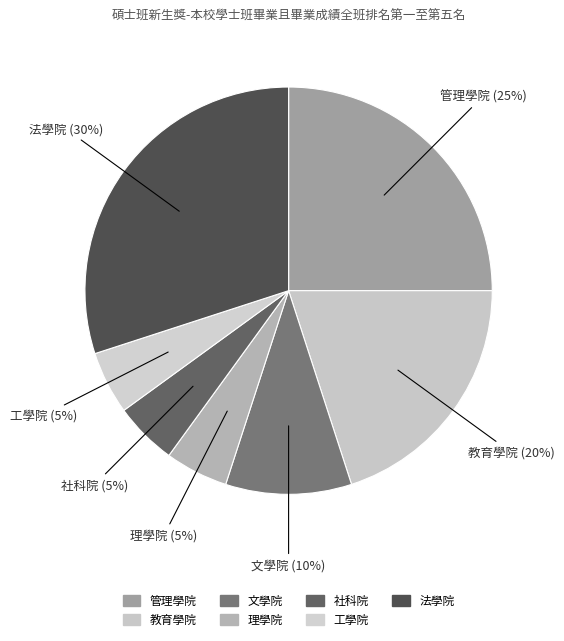

To the nearest percent, what is the average slice percentage?

14%